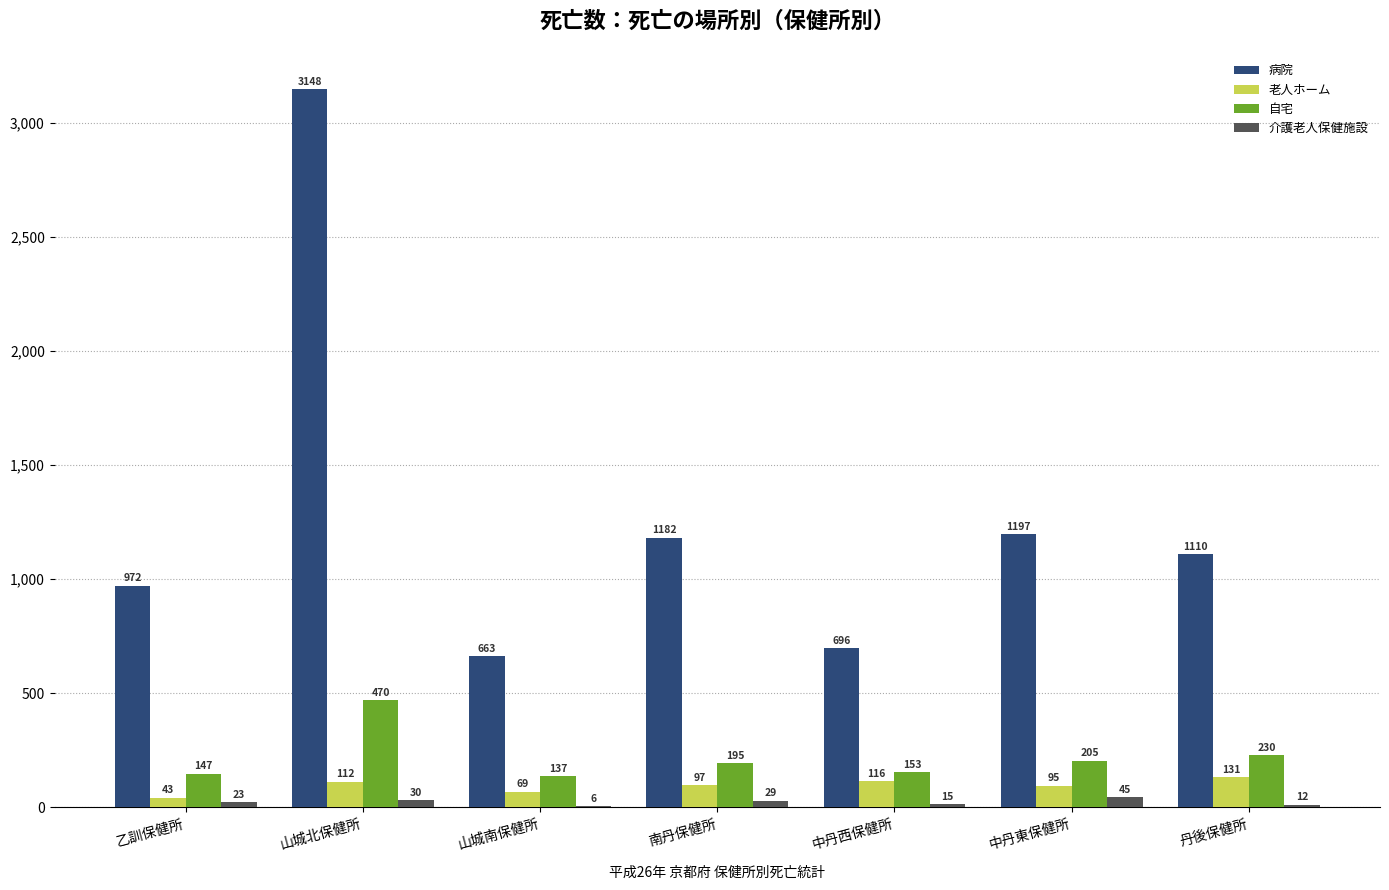

What is the sum of the 老人ホーム values at 南丹保健所 and 中丹東保健所?

192